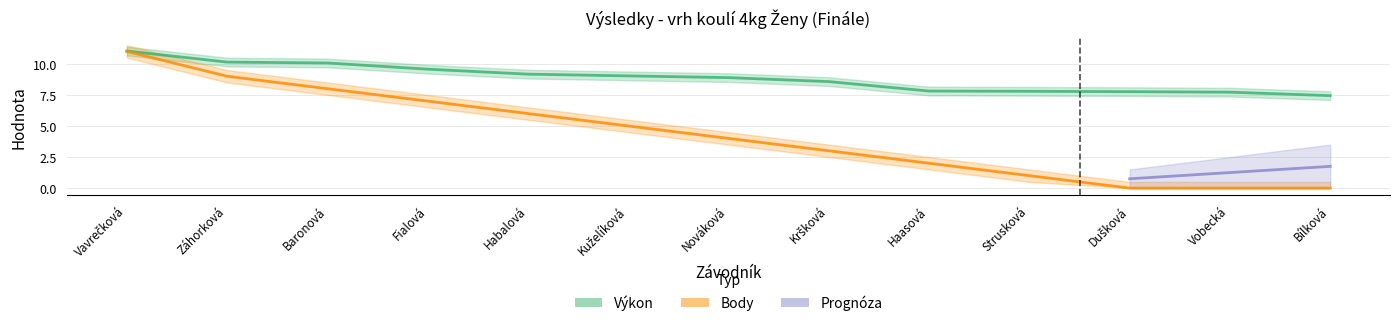

True or false: Výkon has a value of 7.8 at Strusková.

True